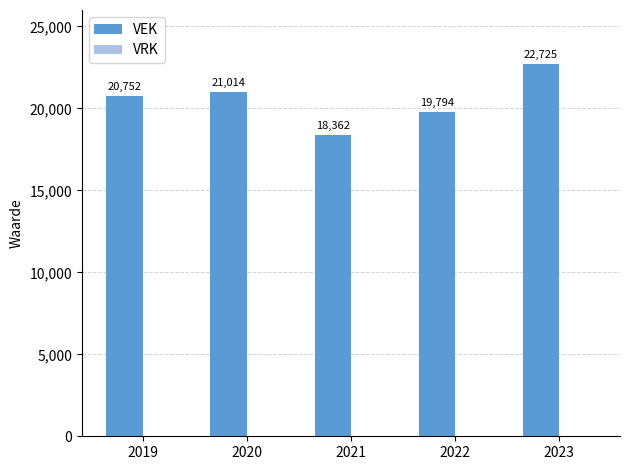

List the labels in order of value, smallest first.

2021, 2022, 2019, 2020, 2023